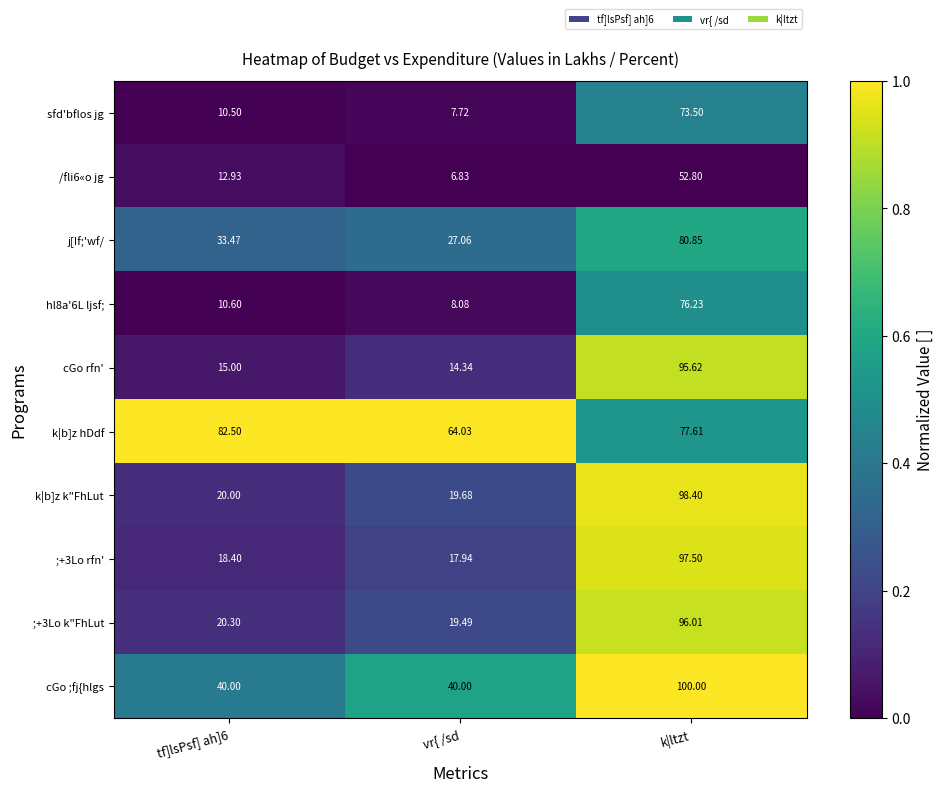

Which category has the lowest value across all series?

vr{ /sd